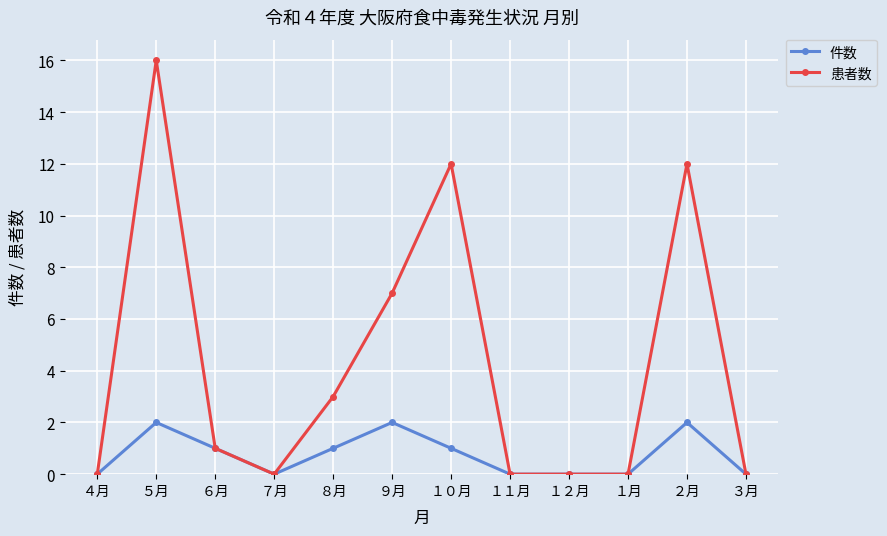

At which category does 件数 reach its first local valley?

７月